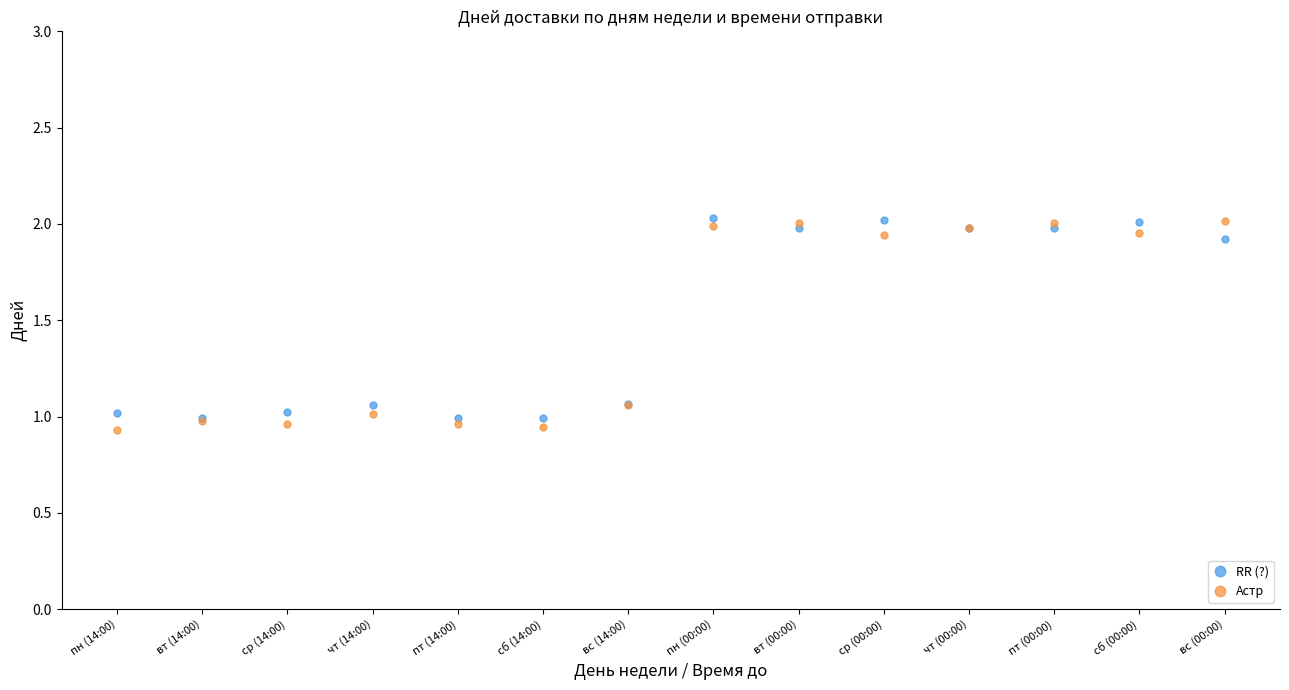

What are all the series names shown in the legend?

RR (?), Астр